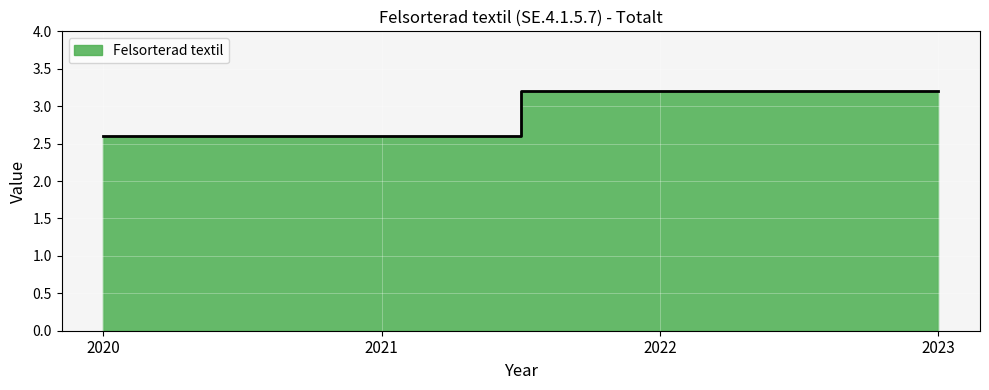

Which has a higher value, 2021 or 2020?

2021